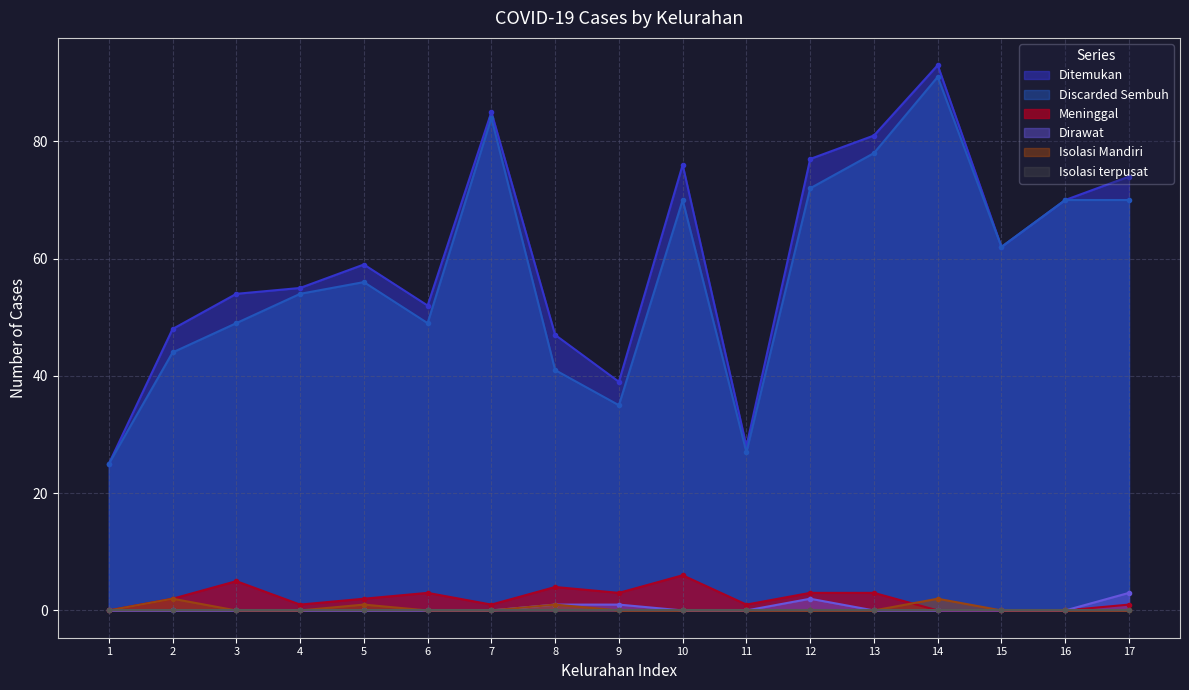

At which category does Meninggal reach its first local peak?

3